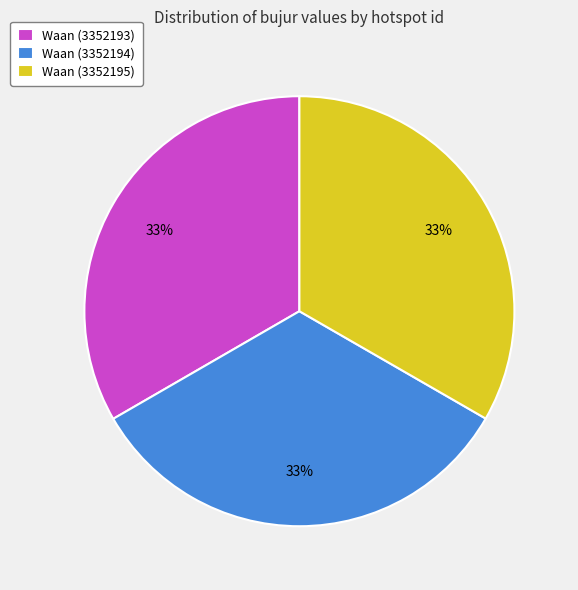

Count the number of slices in the pie.

3